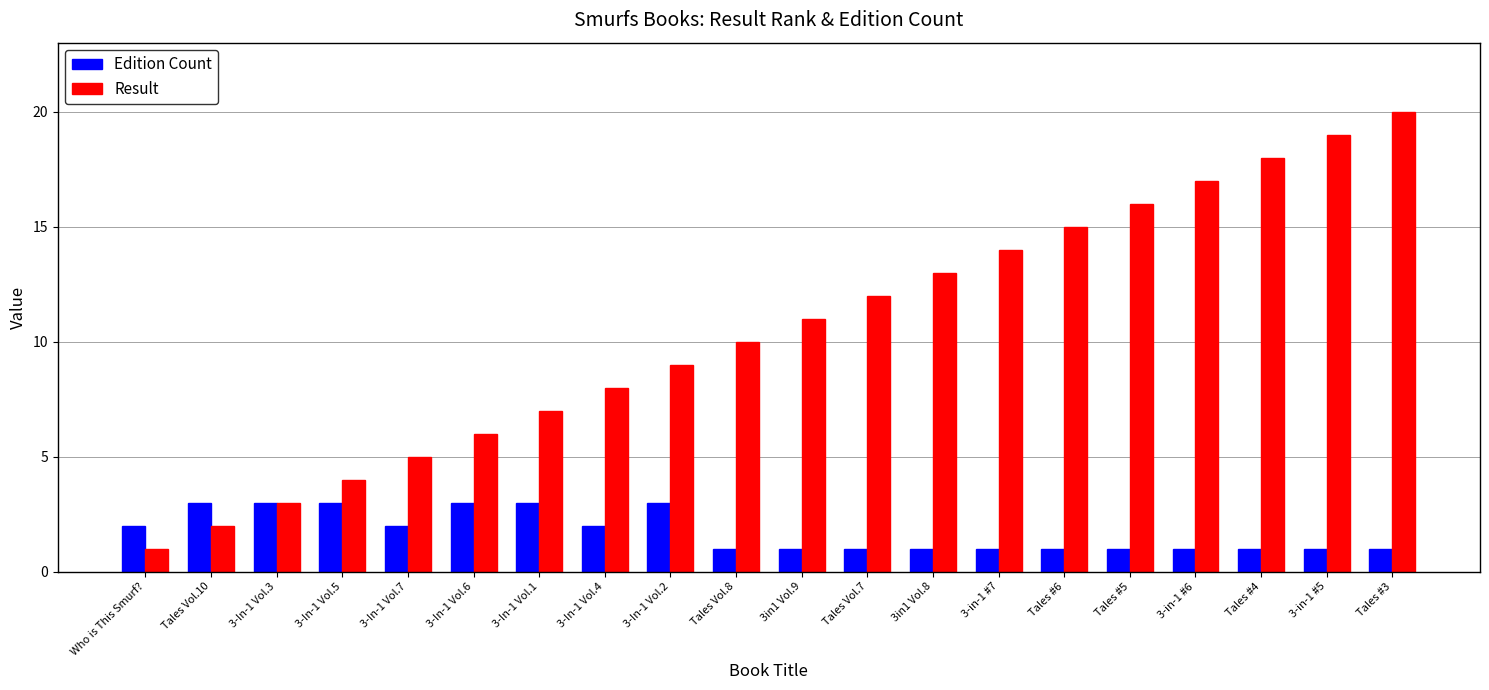

How many groups of bars are there?

20